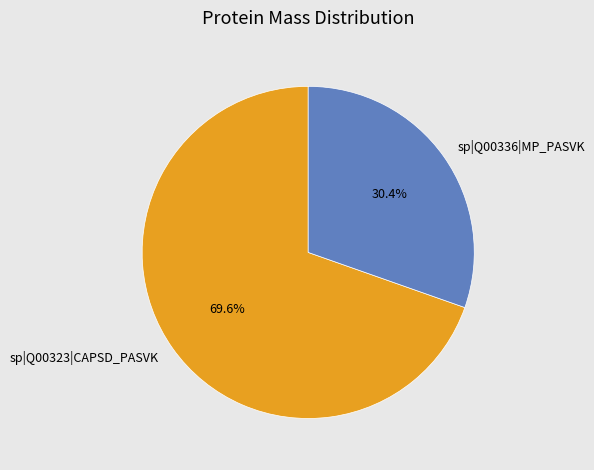

Is it true that sp|Q00336|MP_PASVK is 20% of the pie?

False